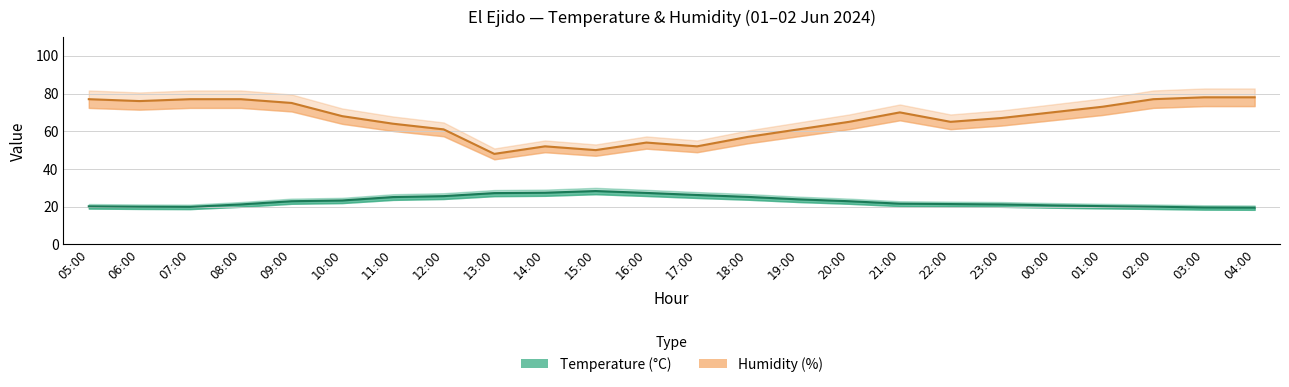

What are all the series names shown in the legend?

Temperature (°C), Humidity (%)